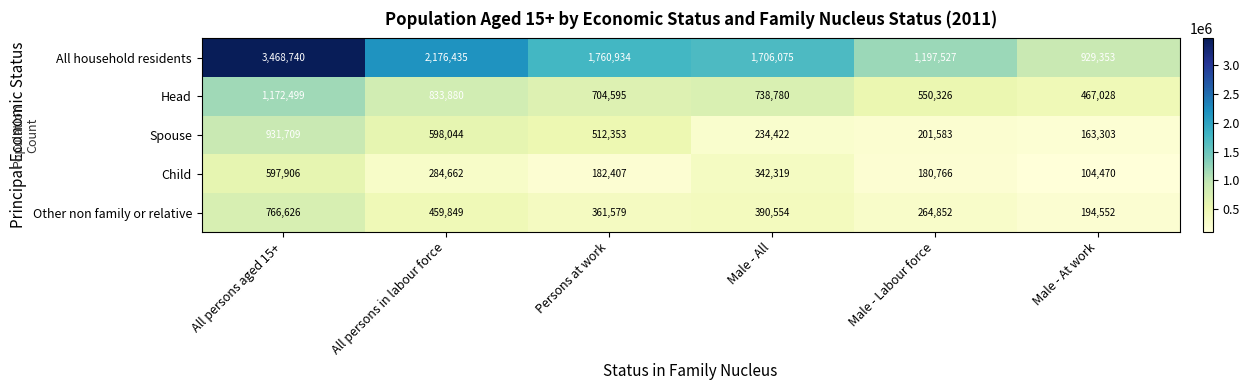

Reading right to left, what are all the values shown in this chart?

All household residents: 929353	1197527	1706075	1760934	2176435	3468740
Head: 467028	550326	738780	704595	833880	1172499
Spouse: 163303	201583	234422	512353	598044	931709
Child: 104470	180766	342319	182407	284662	597906
Other non family or relative: 194552	264852	390554	361579	459849	766626